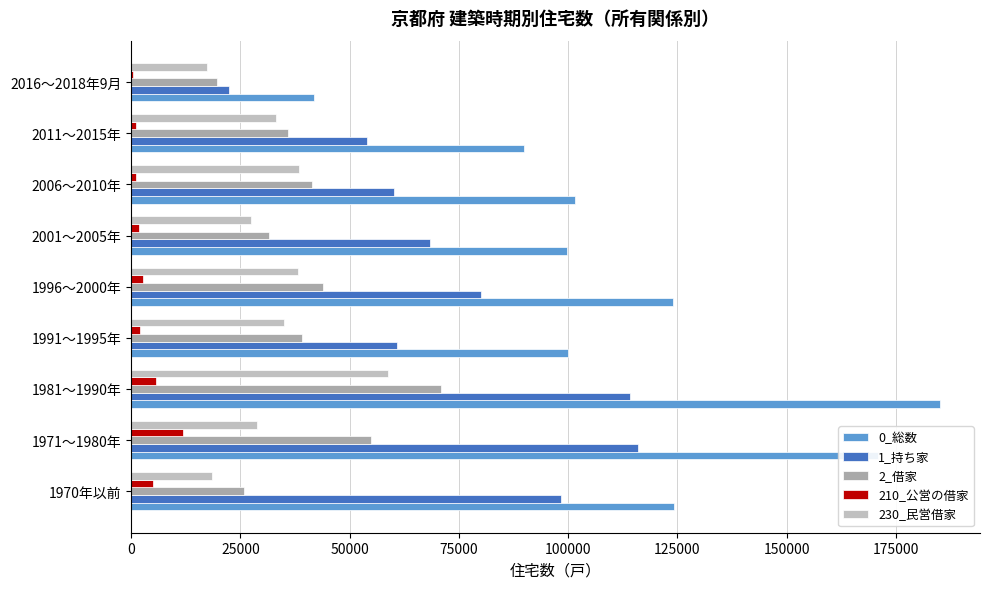

Count the number of categories in the chart.

9